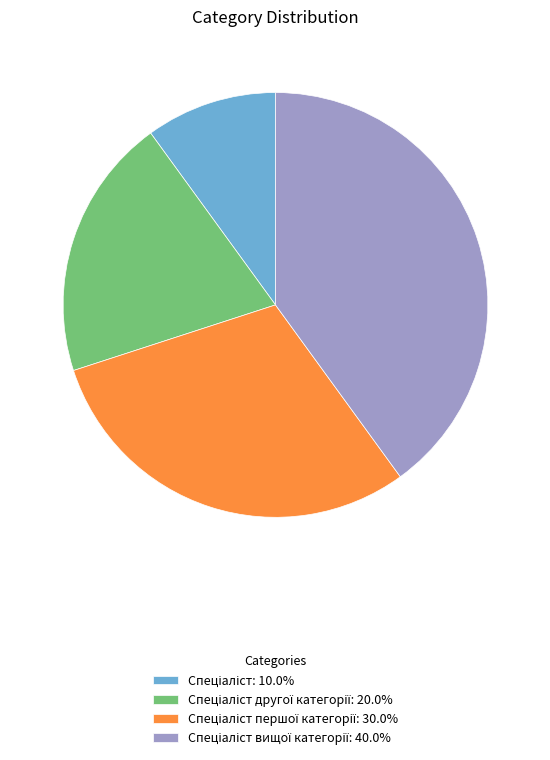

Is there any slice that represents more than half of the pie?

No